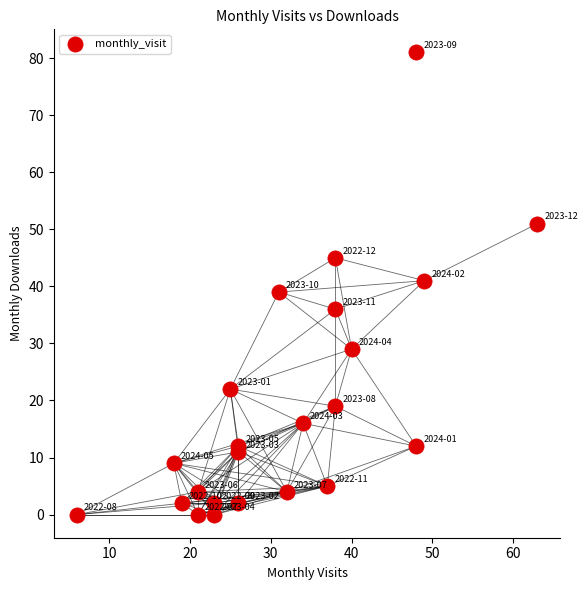

What is the range of X values (max minus min)?

57